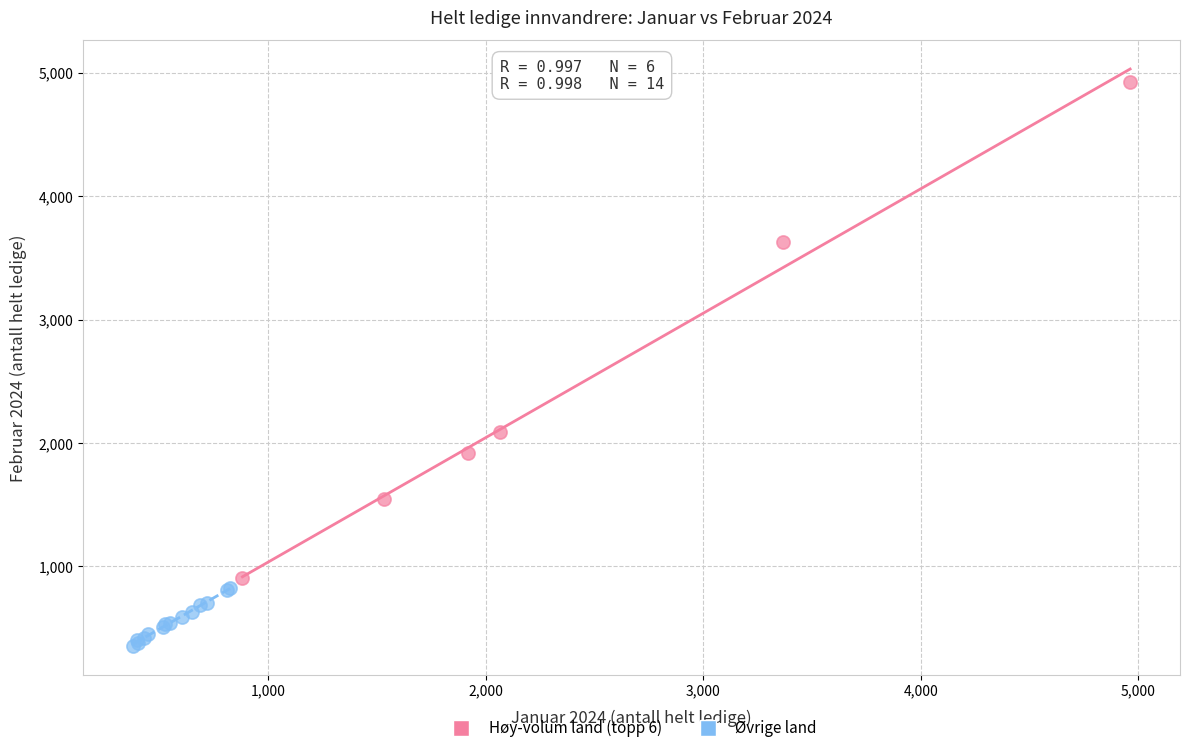

Which series reaches the maximum Y coordinate?

Høy-volum land (topp 6)